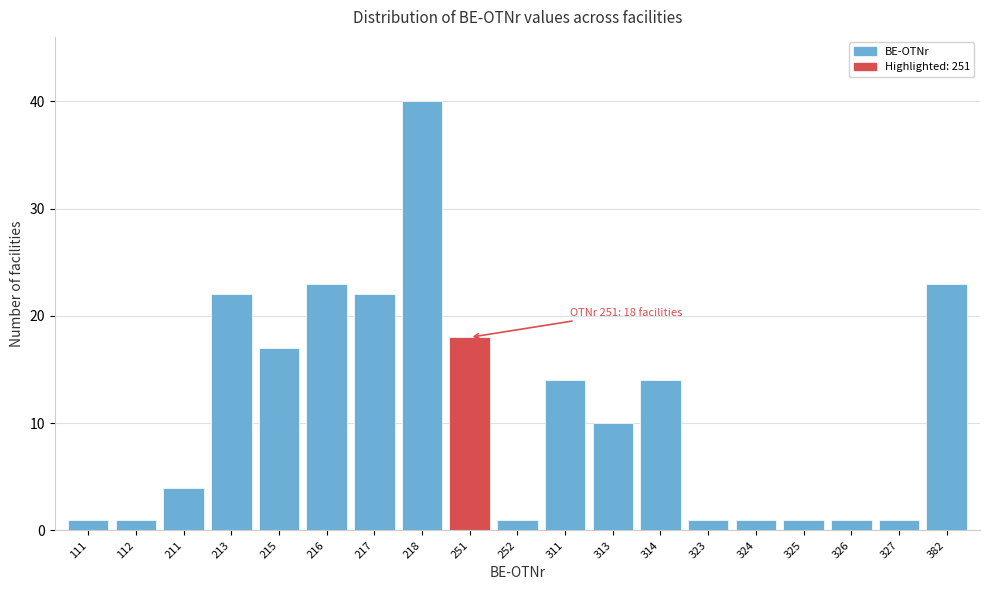

Reading left to right, what are all the values shown in this chart?

1	1	4	22	17	23	22	40	18	1	14	10	14	1	1	1	1	1	23